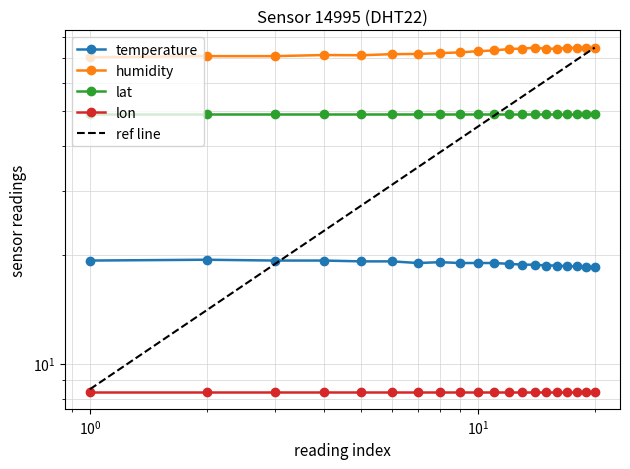

True or false: temperature and humidity intersect in this chart.

False